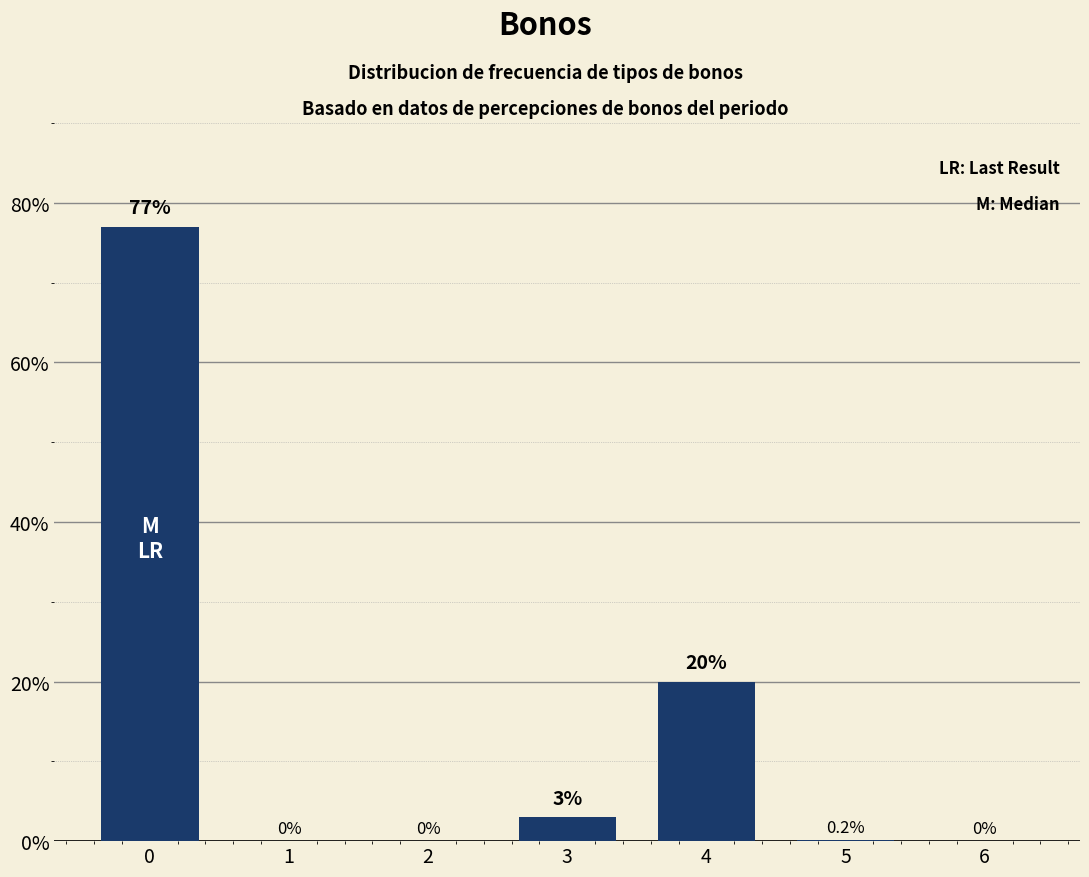

What is the ratio of the value at 5 to the value at 3?

0.1